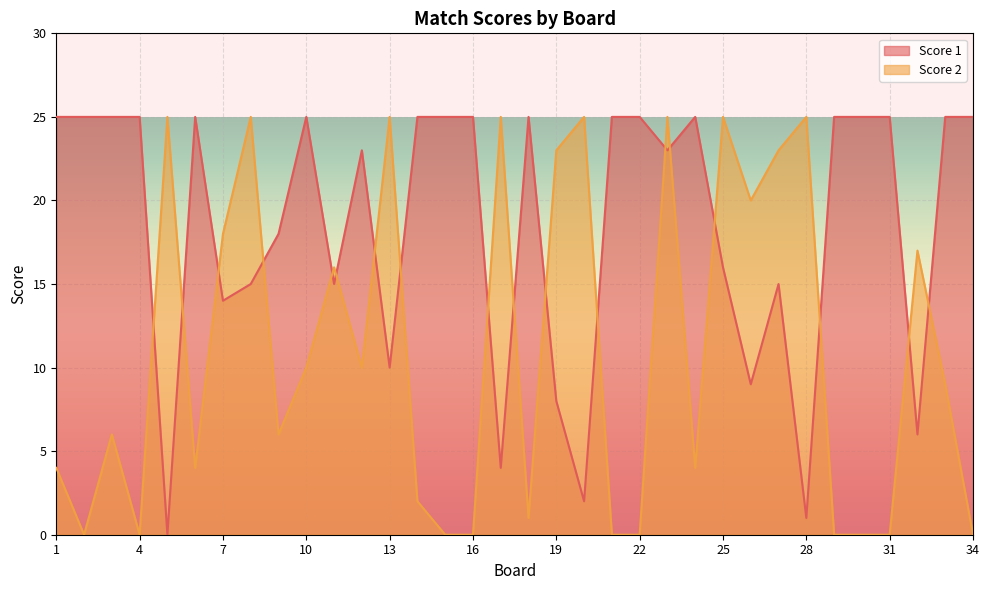

Reading left to right, extract all data points from this chart.

Score 1: 25	25	25	25	0	25	14	15	18	25	15	23	10	25	25	25	4	25	8	2	25	25	23	25	16	9	15	1	25	25	25	6	25	25
Score 2: 4	0	6	0	25	4	18	25	6	10	16	10	25	2	0	0	25	1	23	25	0	0	25	4	25	20	23	25	0	0	0	17	9	0